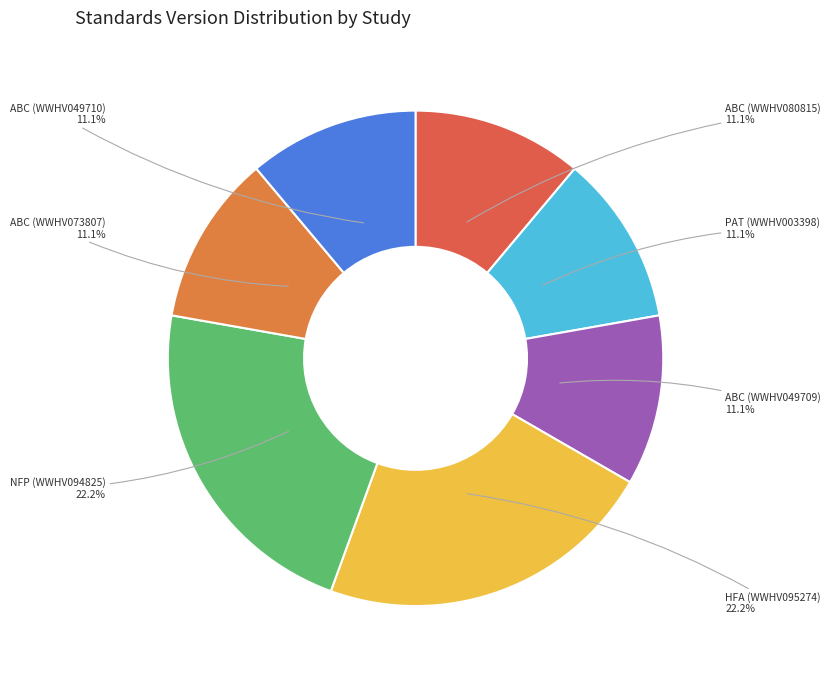

What percentage do ABC (WWHV073807) and ABC (WWHV049710) together represent?

22.2%